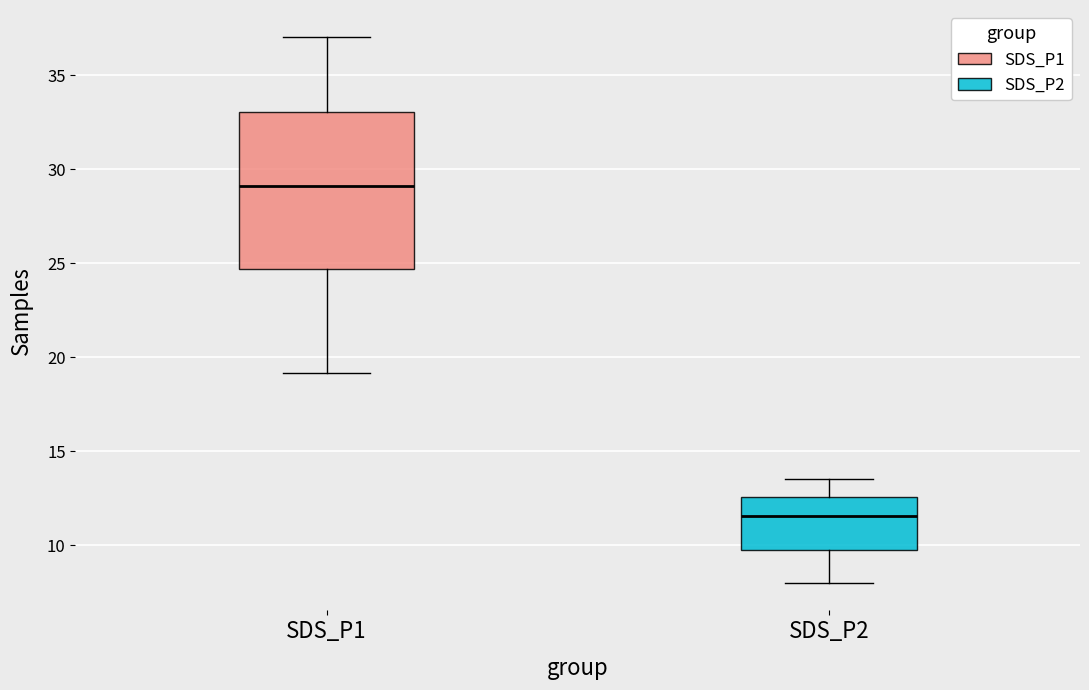

Which box's median line is the lowest?

SDS_P2